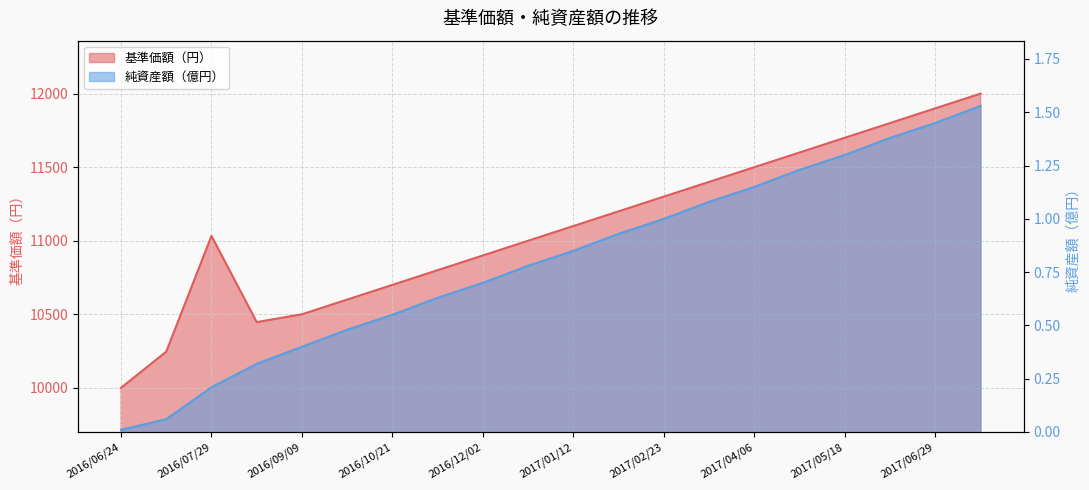

How many data points does each series have?

20